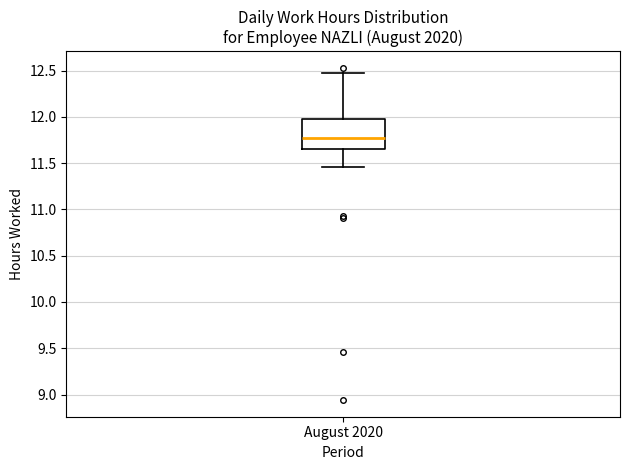

Where does the upper whisker of the box for August 2020 end on the y-axis? The values are not printed on the chart, so give them approximately, as read against the axis.

12.45